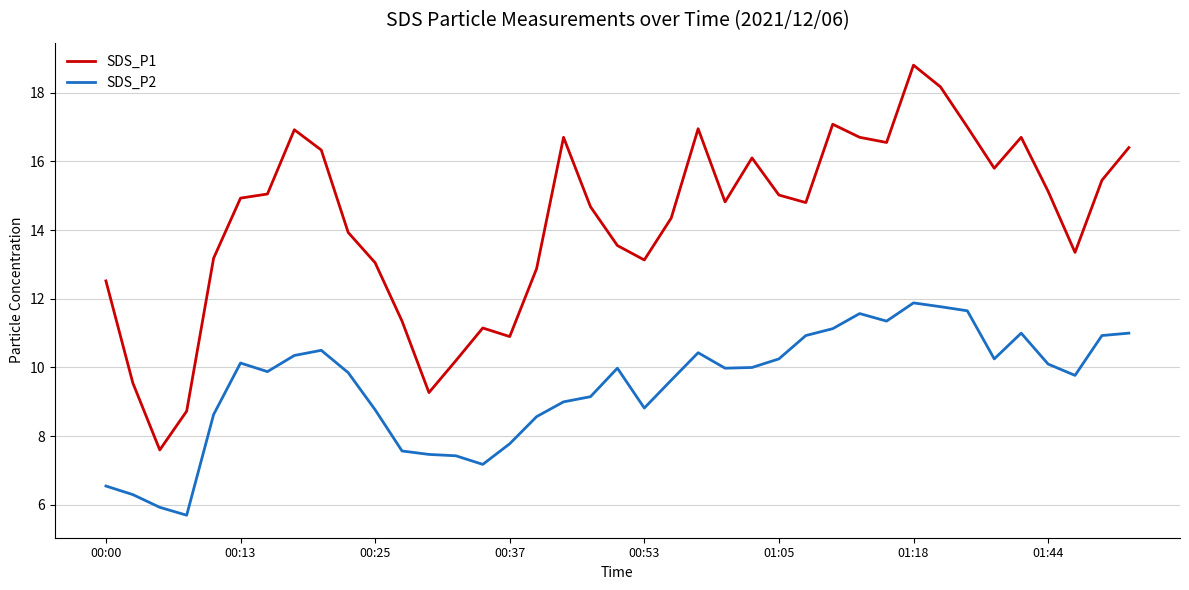

What is the average value of the SDS_P1 series?

14.2